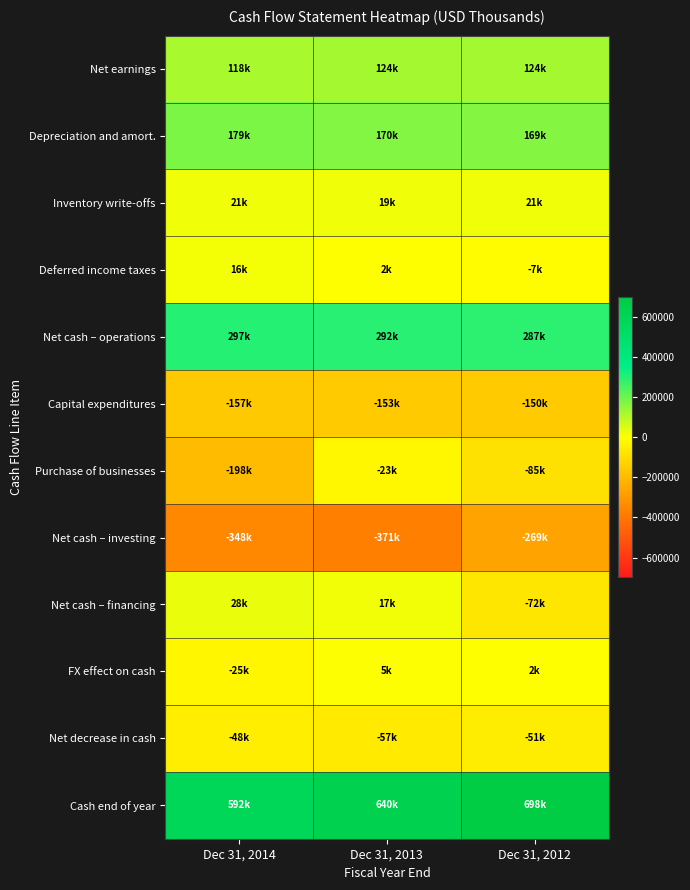

Reading right to left, extract all data points from this chart.

Net earnings: Dec 31, 2012=123531	Dec 31, 2013=123769	Dec 31, 2014=117843
Depreciation and amort.: Dec 31, 2012=168555	Dec 31, 2013=170132	Dec 31, 2014=179455
Inventory write-offs: Dec 31, 2012=20865	Dec 31, 2013=19108	Dec 31, 2014=21394
Deferred income taxes: Dec 31, 2012=-6828	Dec 31, 2013=1734	Dec 31, 2014=15663
Net cash – operations: Dec 31, 2012=287489	Dec 31, 2013=292070	Dec 31, 2014=297037
Capital expenditures: Dec 31, 2012=-150291	Dec 31, 2013=-153077	Dec 31, 2014=-156974
Purchase of businesses: Dec 31, 2012=-85493	Dec 31, 2013=-23034	Dec 31, 2014=-197986
Net cash – investing: Dec 31, 2012=-269124	Dec 31, 2013=-370805	Dec 31, 2014=-348252
Net cash – financing: Dec 31, 2012=-71835	Dec 31, 2013=16569	Dec 31, 2014=27729
FX effect on cash: Dec 31, 2012=1977	Dec 31, 2013=4919	Dec 31, 2014=-24690
Net decrease in cash: Dec 31, 2012=-51493	Dec 31, 2013=-57247	Dec 31, 2014=-48176
Cash end of year: Dec 31, 2012=697595	Dec 31, 2013=640348	Dec 31, 2014=592172